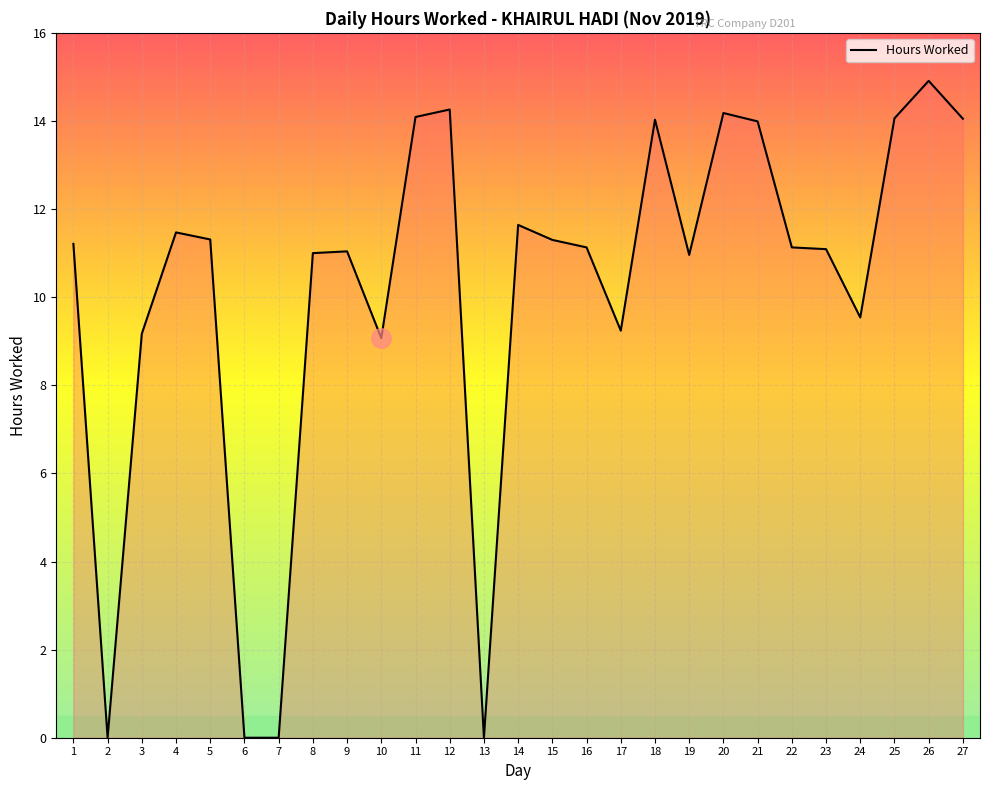

What is the approximate value at 19?

11.0